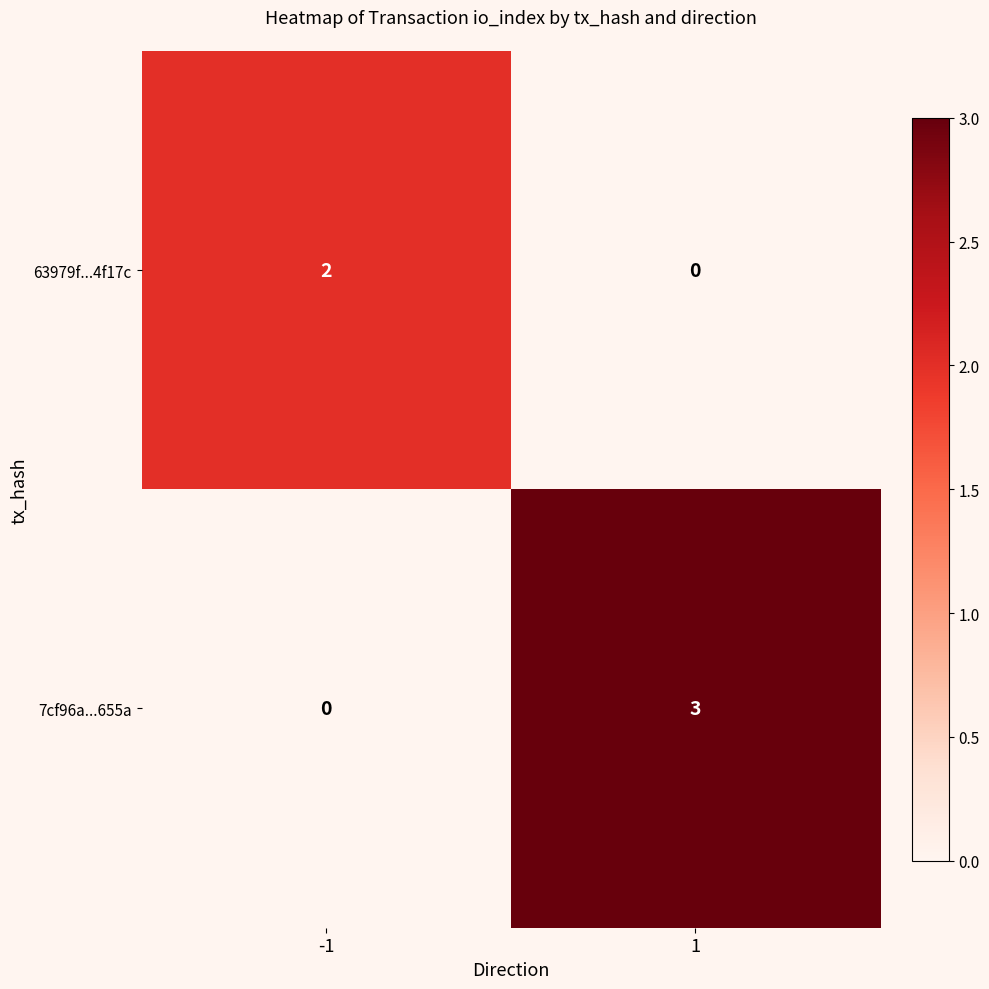

Which series has the largest total across all categories?

7cf96a...655a